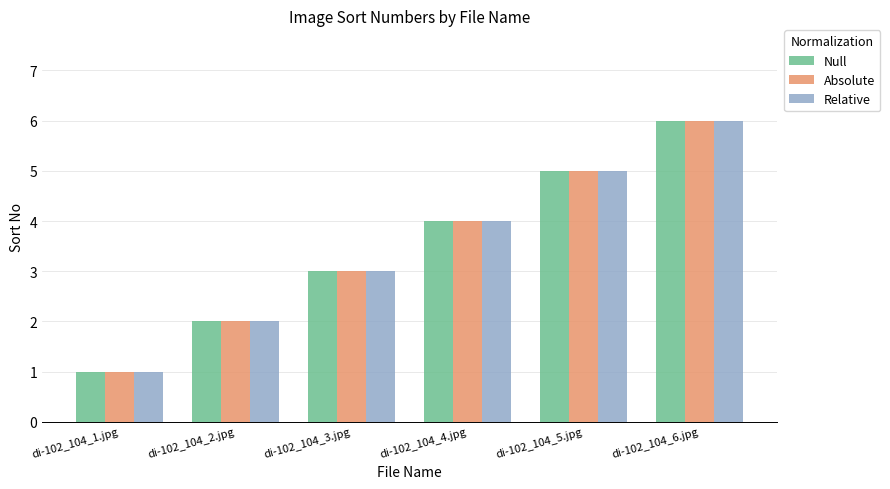

Which category has the lowest value across all series?

di-102_104_1.jpg